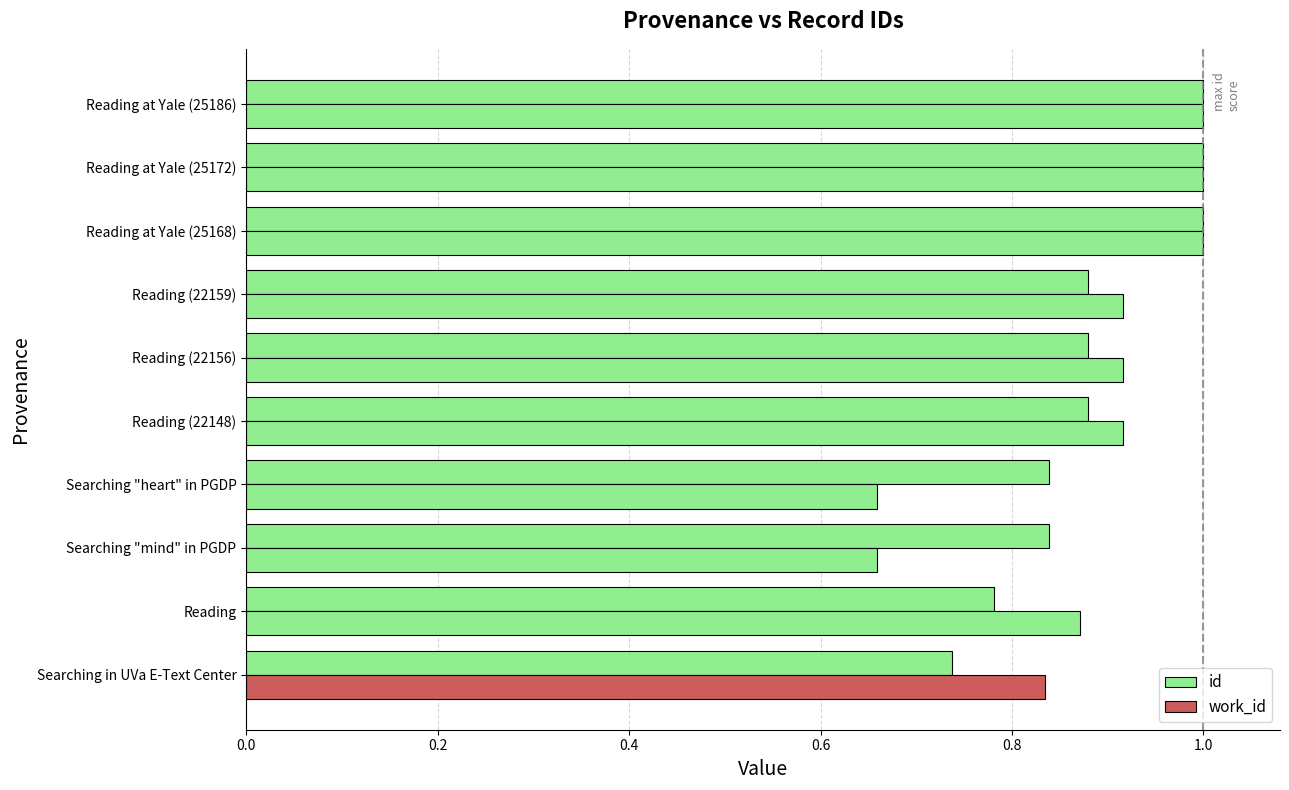

Count the number of data series in this chart.

2